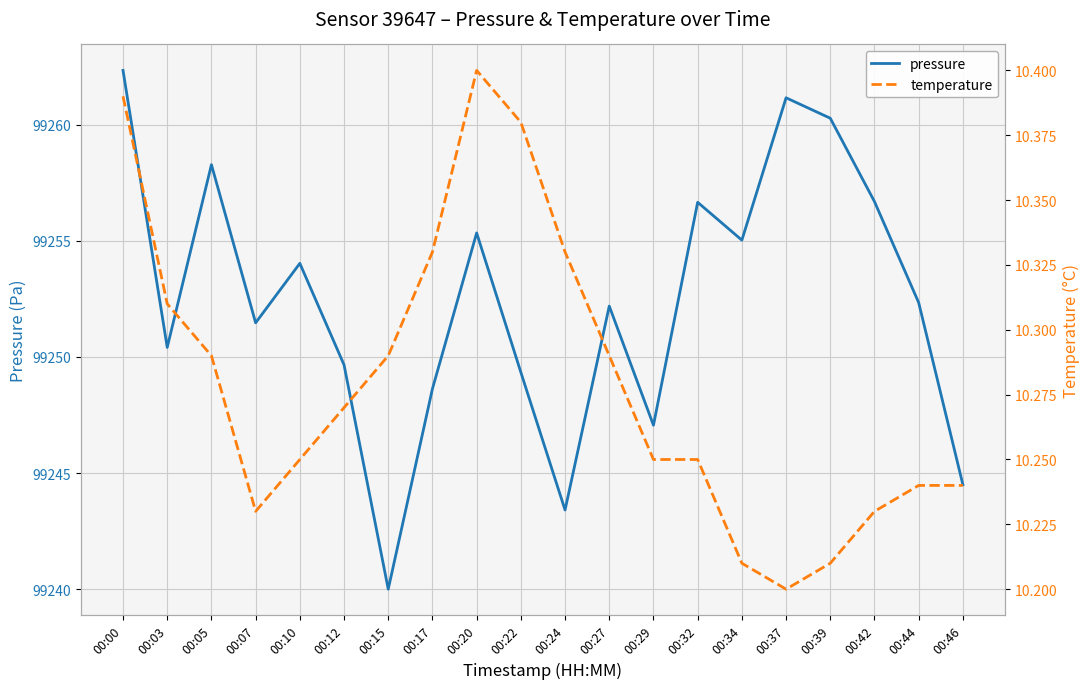

Does the chart display data point markers on the line(s)?

No